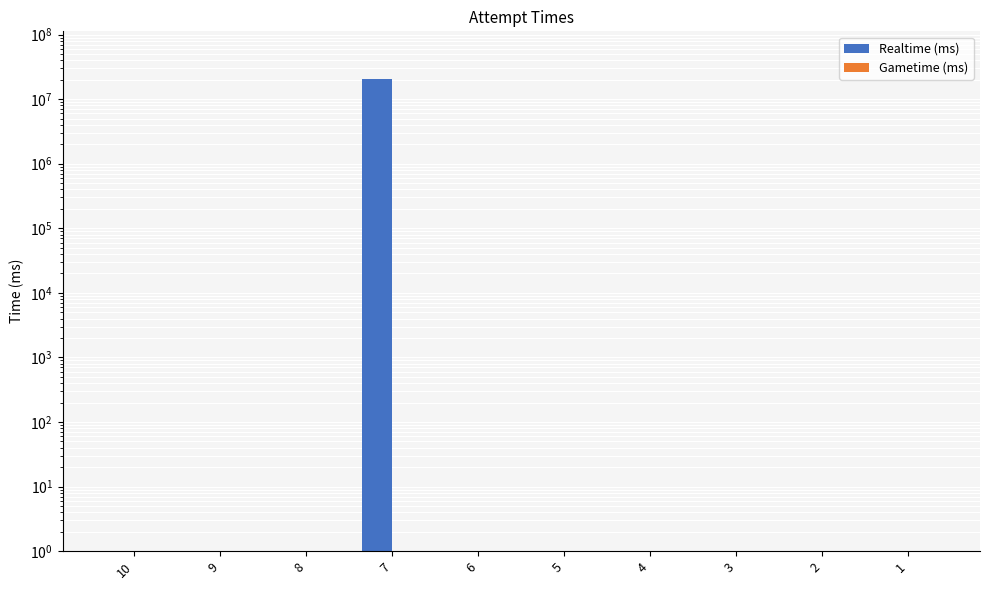

What is the difference between the maximum and minimum values in the Realtime (ms) series?

20404454